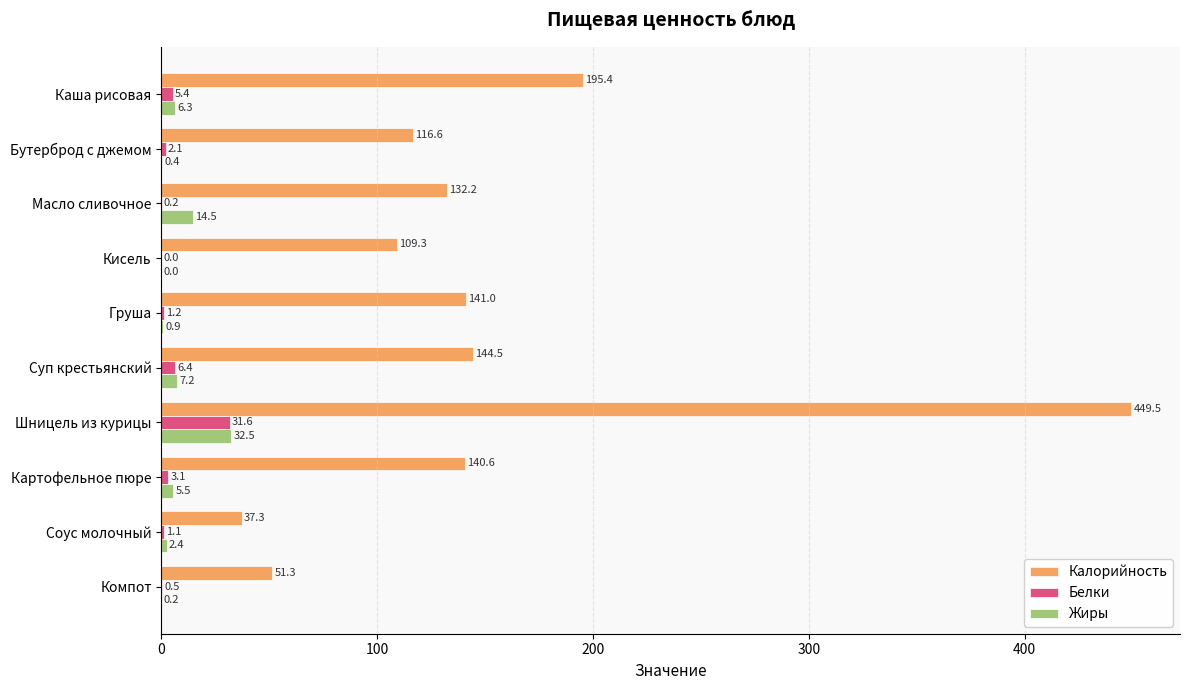

The value of Калорийность at Каша рисовая is 350.3. True or false?

False